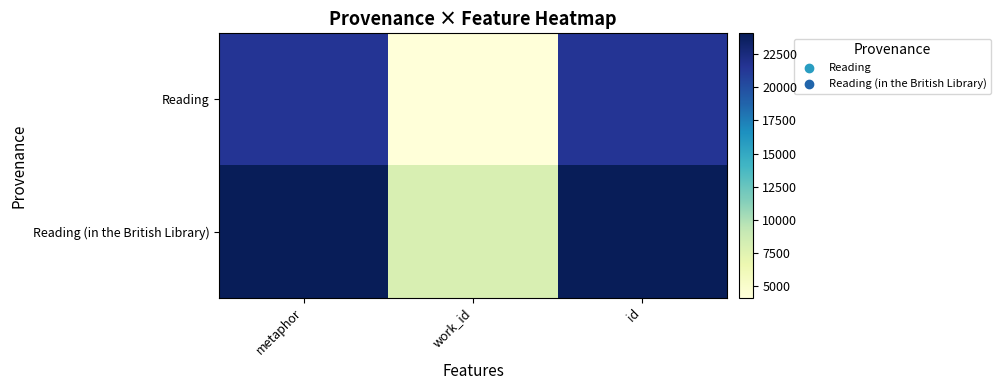

What is the maximum value shown in the chart?

24087